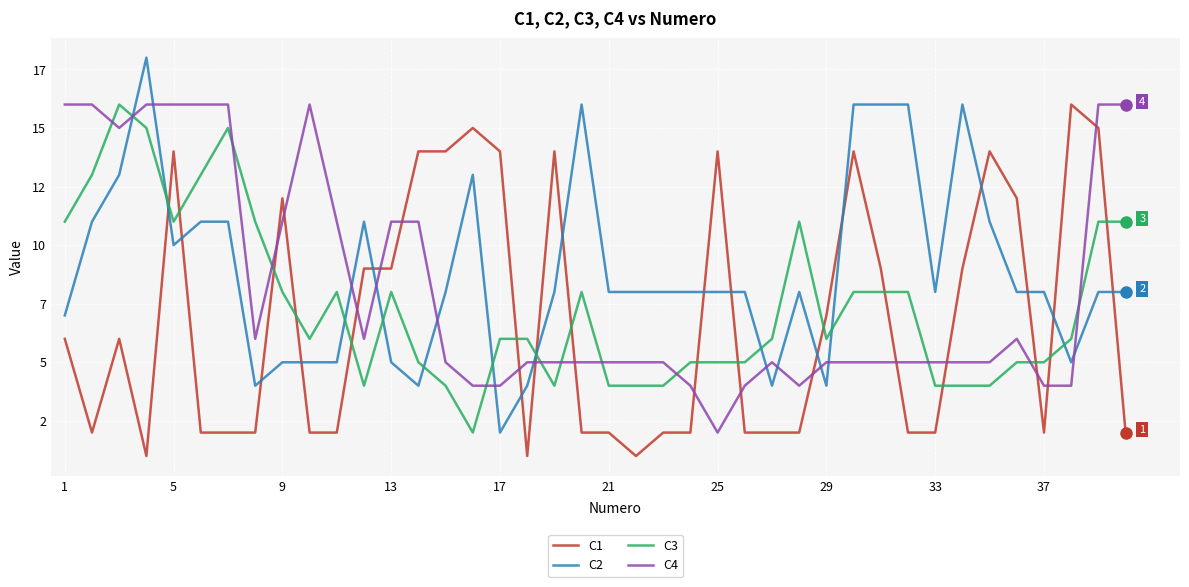

Does the chart display data point markers on the line(s)?

No